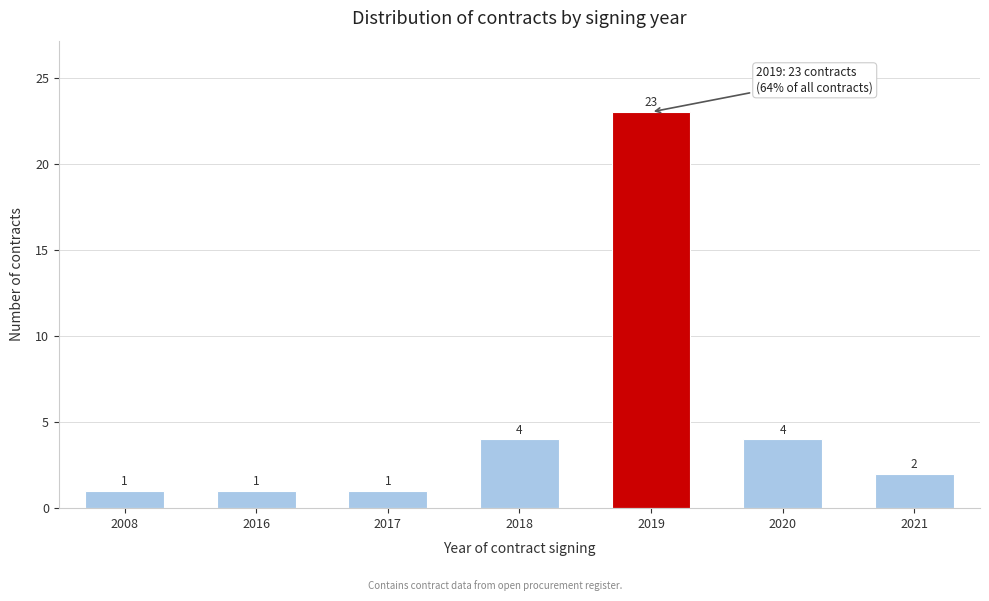

Reading left to right, list all the values displayed in this chart.

1	1	1	4	23	4	2